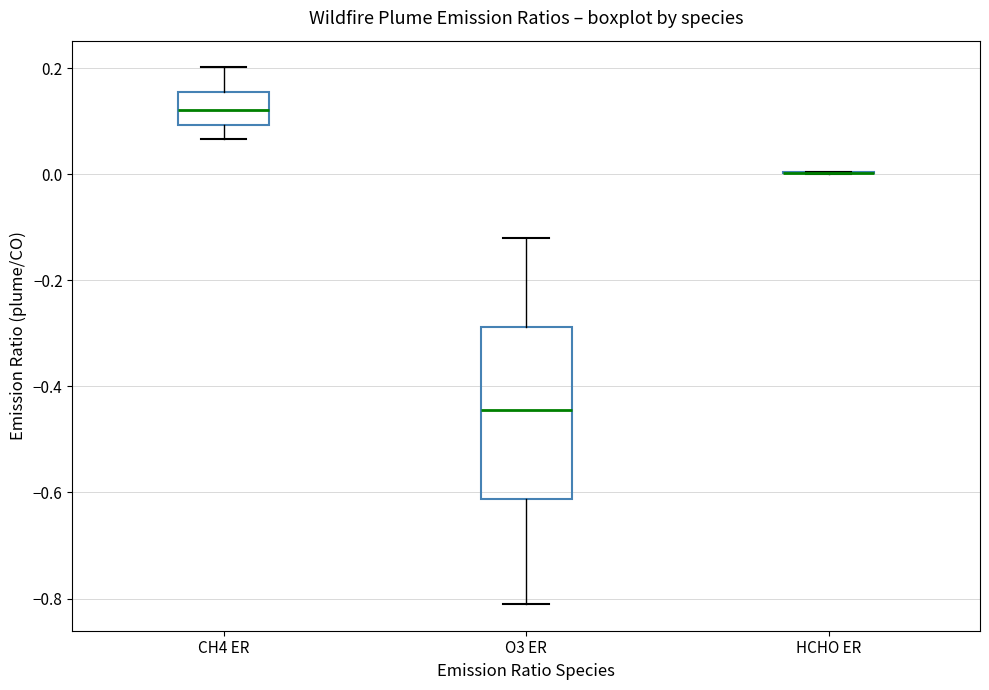

Where does the lower whisker of the box for CH4 ER end on the y-axis? The values are not printed on the chart, so give them approximately, as read against the axis.

0.06